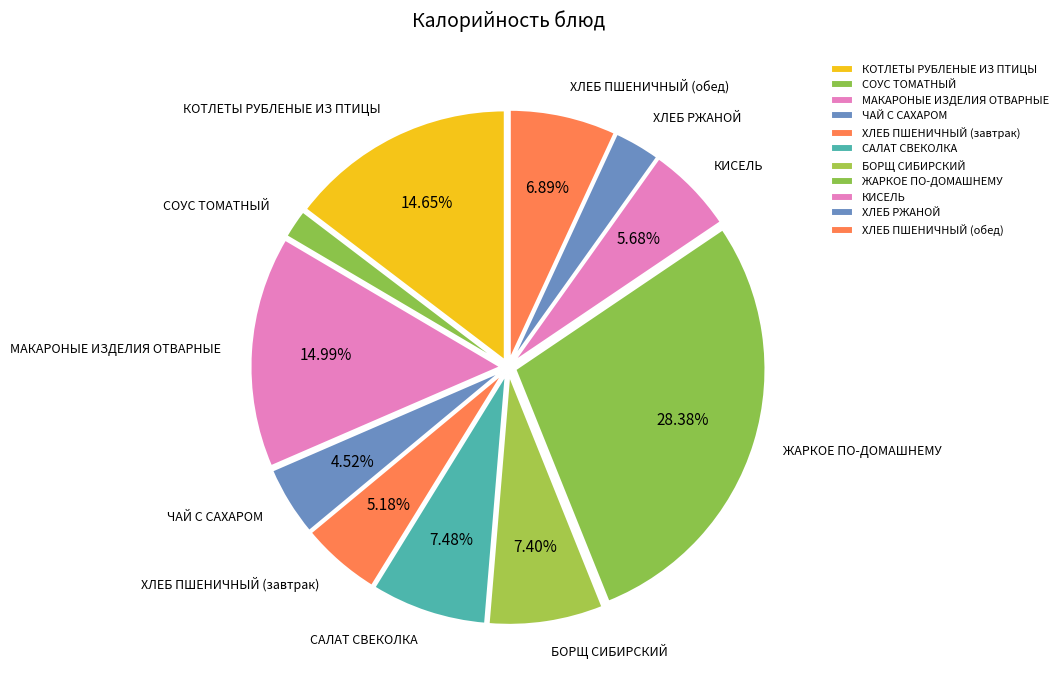

What portion of the pie excludes САЛАТ СВЕКОЛКА?

92.5%